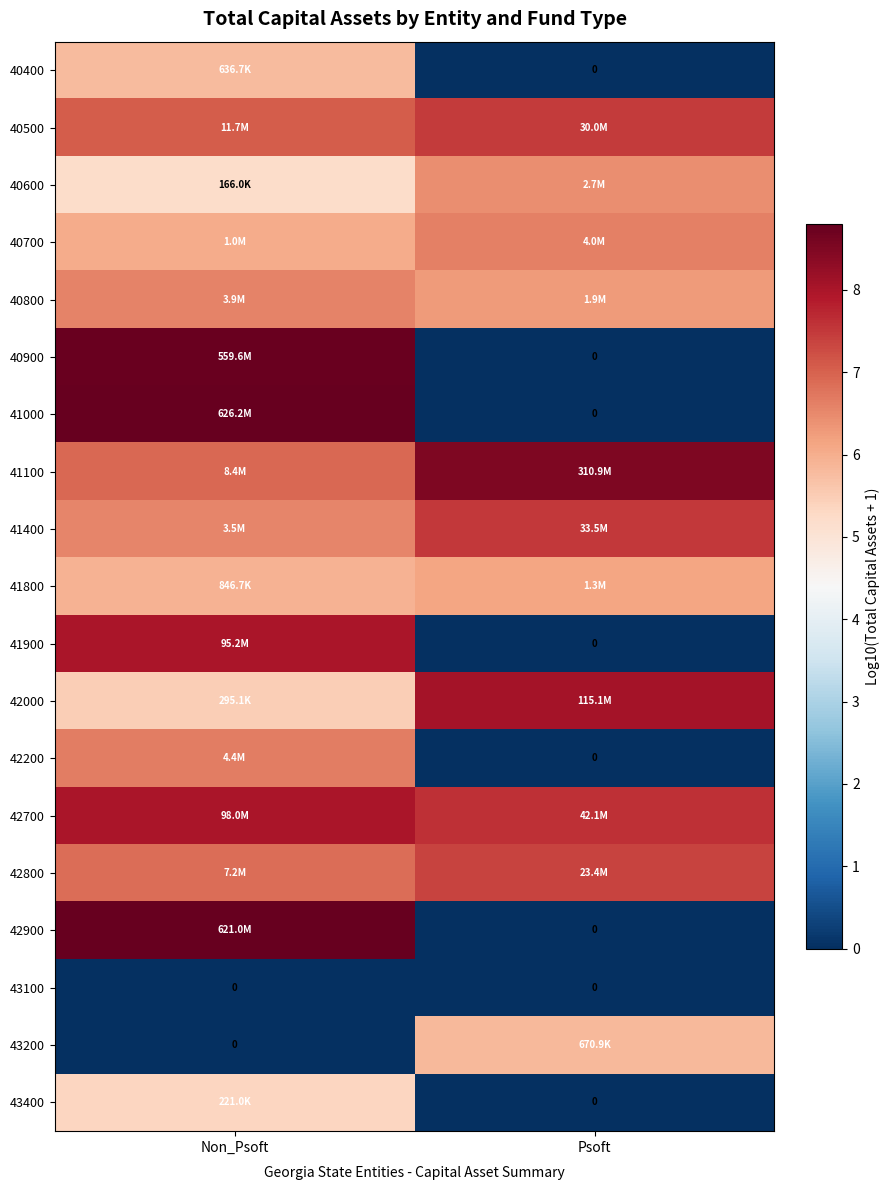

Which category has the lowest value across all series?

Psoft